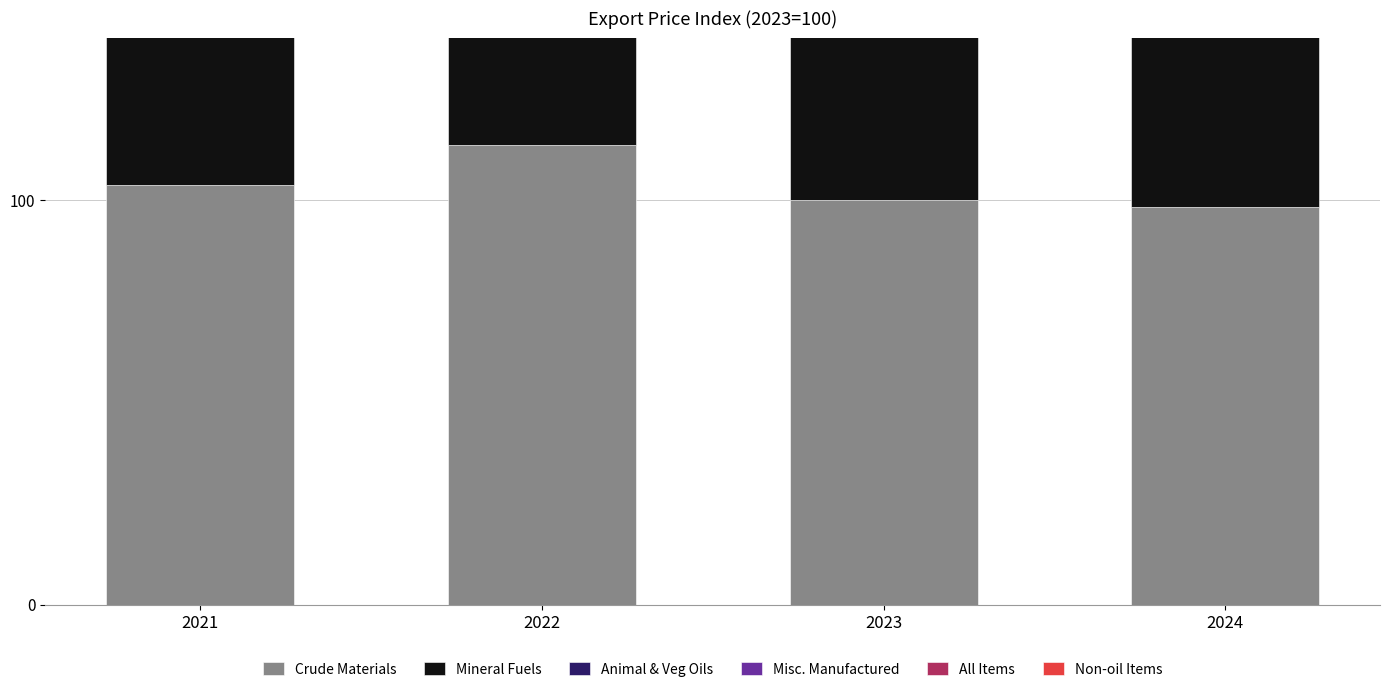

What is the total value across all series at 2022?

664.3